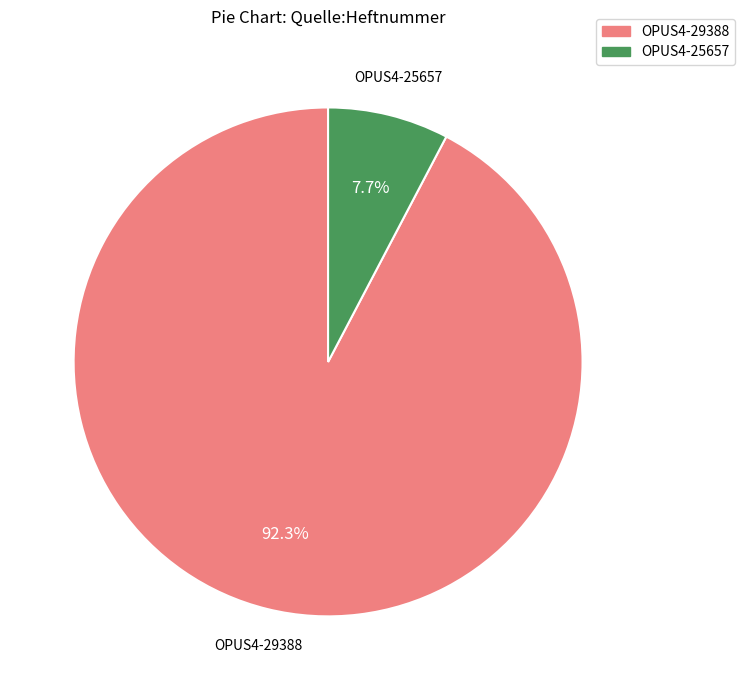

What percentage is the OPUS4-29388 slice, to the nearest percent?

92%